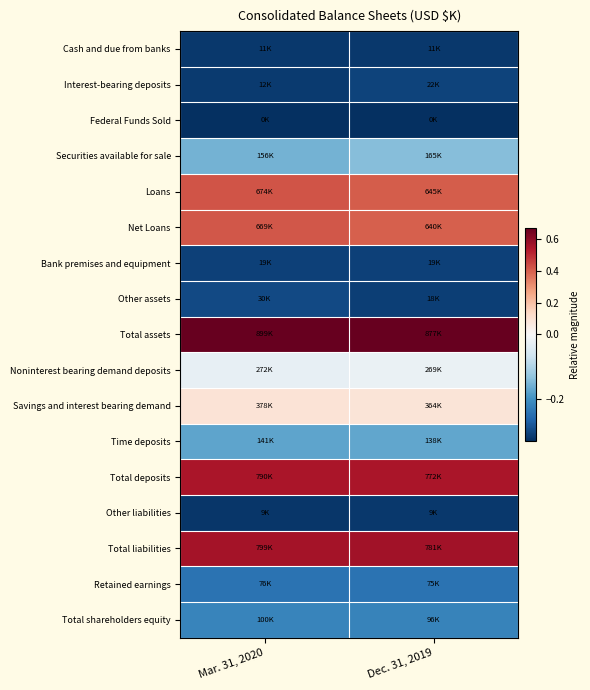

Between Dec. 31, 2019 and Mar. 31, 2020, which is larger?

Dec. 31, 2019